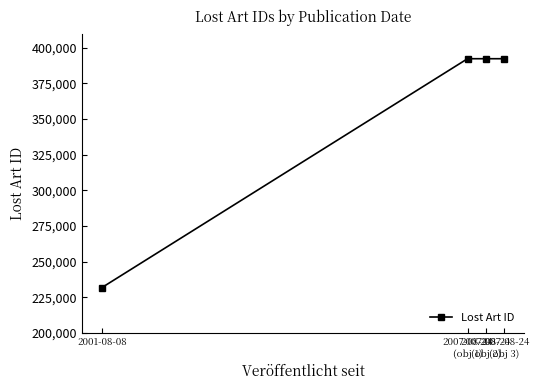

What is the sum of the values at 2007-08-24
(obj 3) and 2007-08-24
(obj 2)?

784639